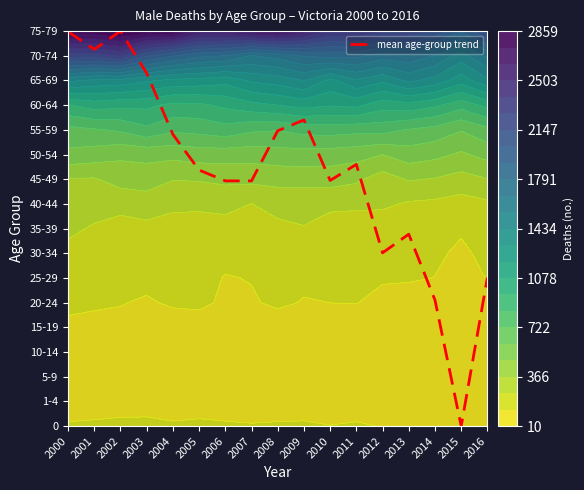

What is the difference between the values at 2000 and 2012?

9.0